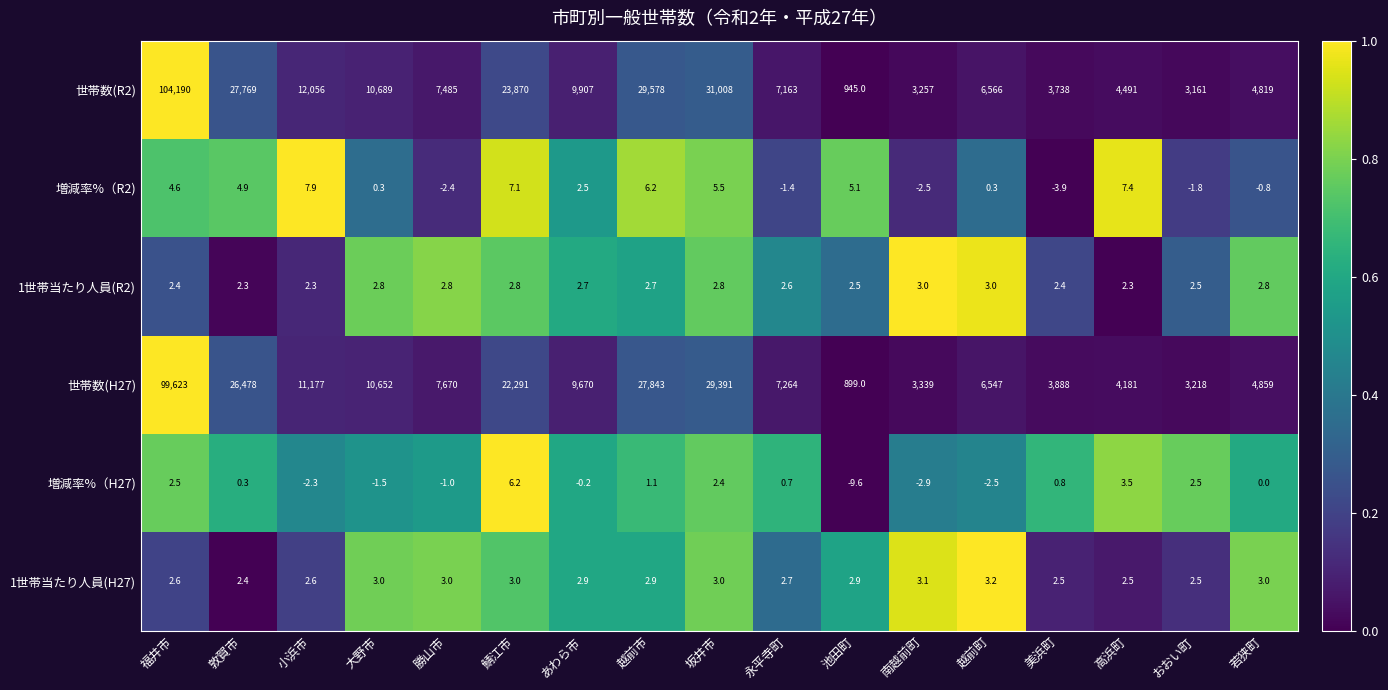

List the series in order of their peak value, lowest first.

1世帯当たり人員(R2), 1世帯当たり人員(H27), 増減率%（H27), 増減率%（R2), 世帯数(H27), 世帯数(R2)